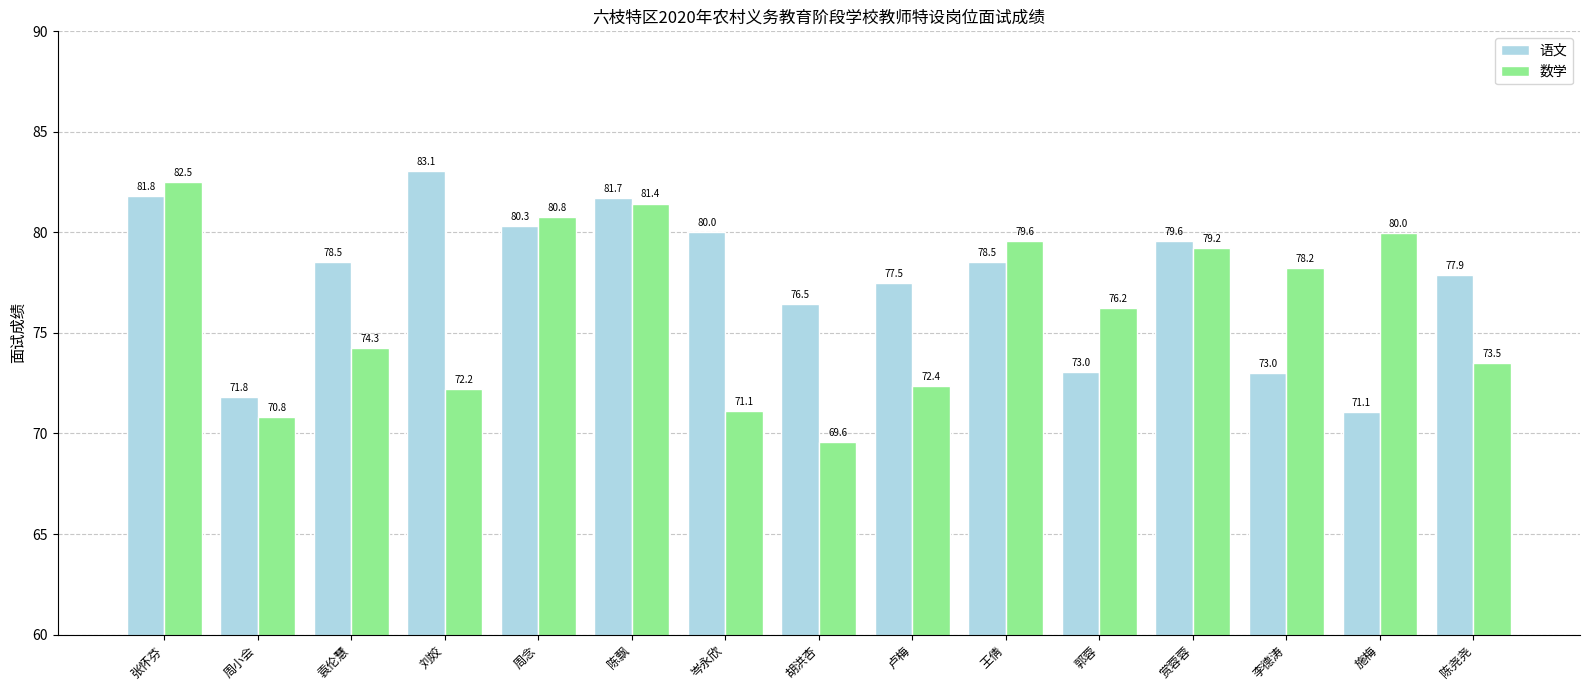

At which category is the sum across all series the highest?

张怀芬